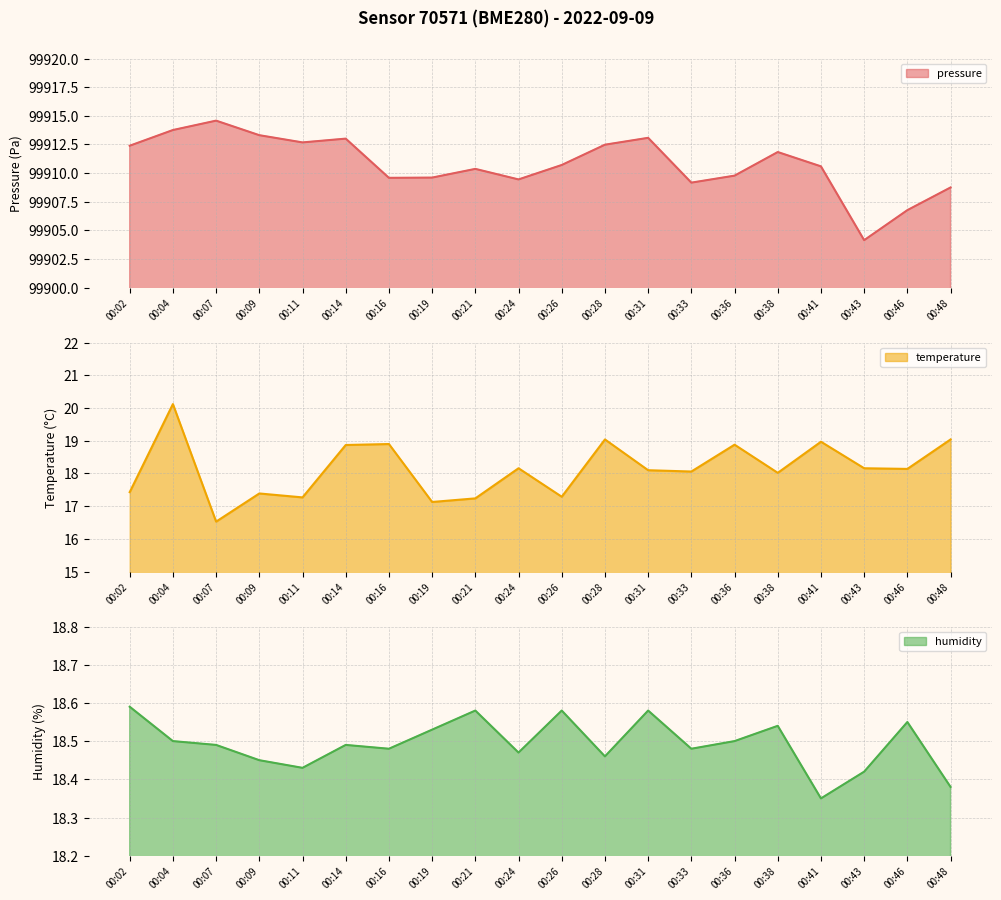

What is the value of the pressure point at the 10th from the left?

99909.4